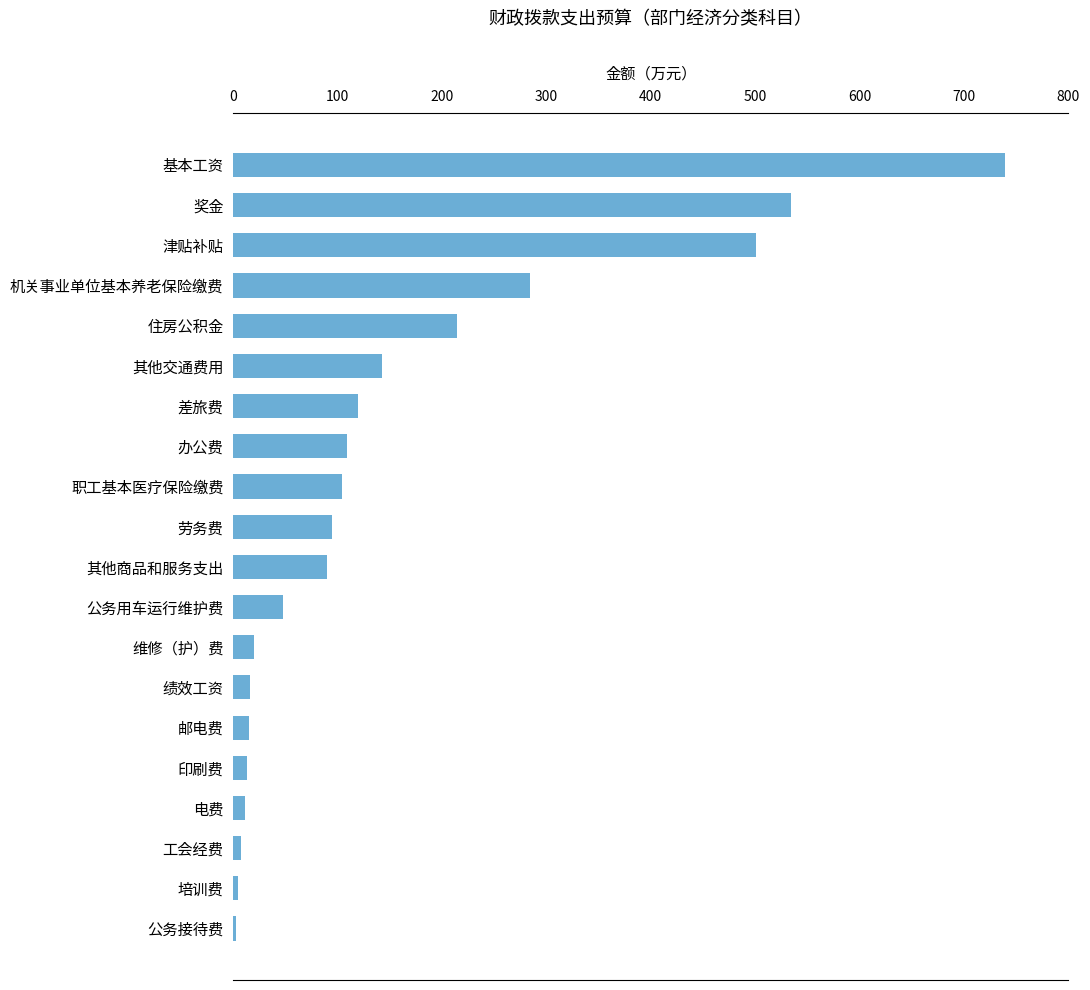

What is the greatest value displayed?

739.6